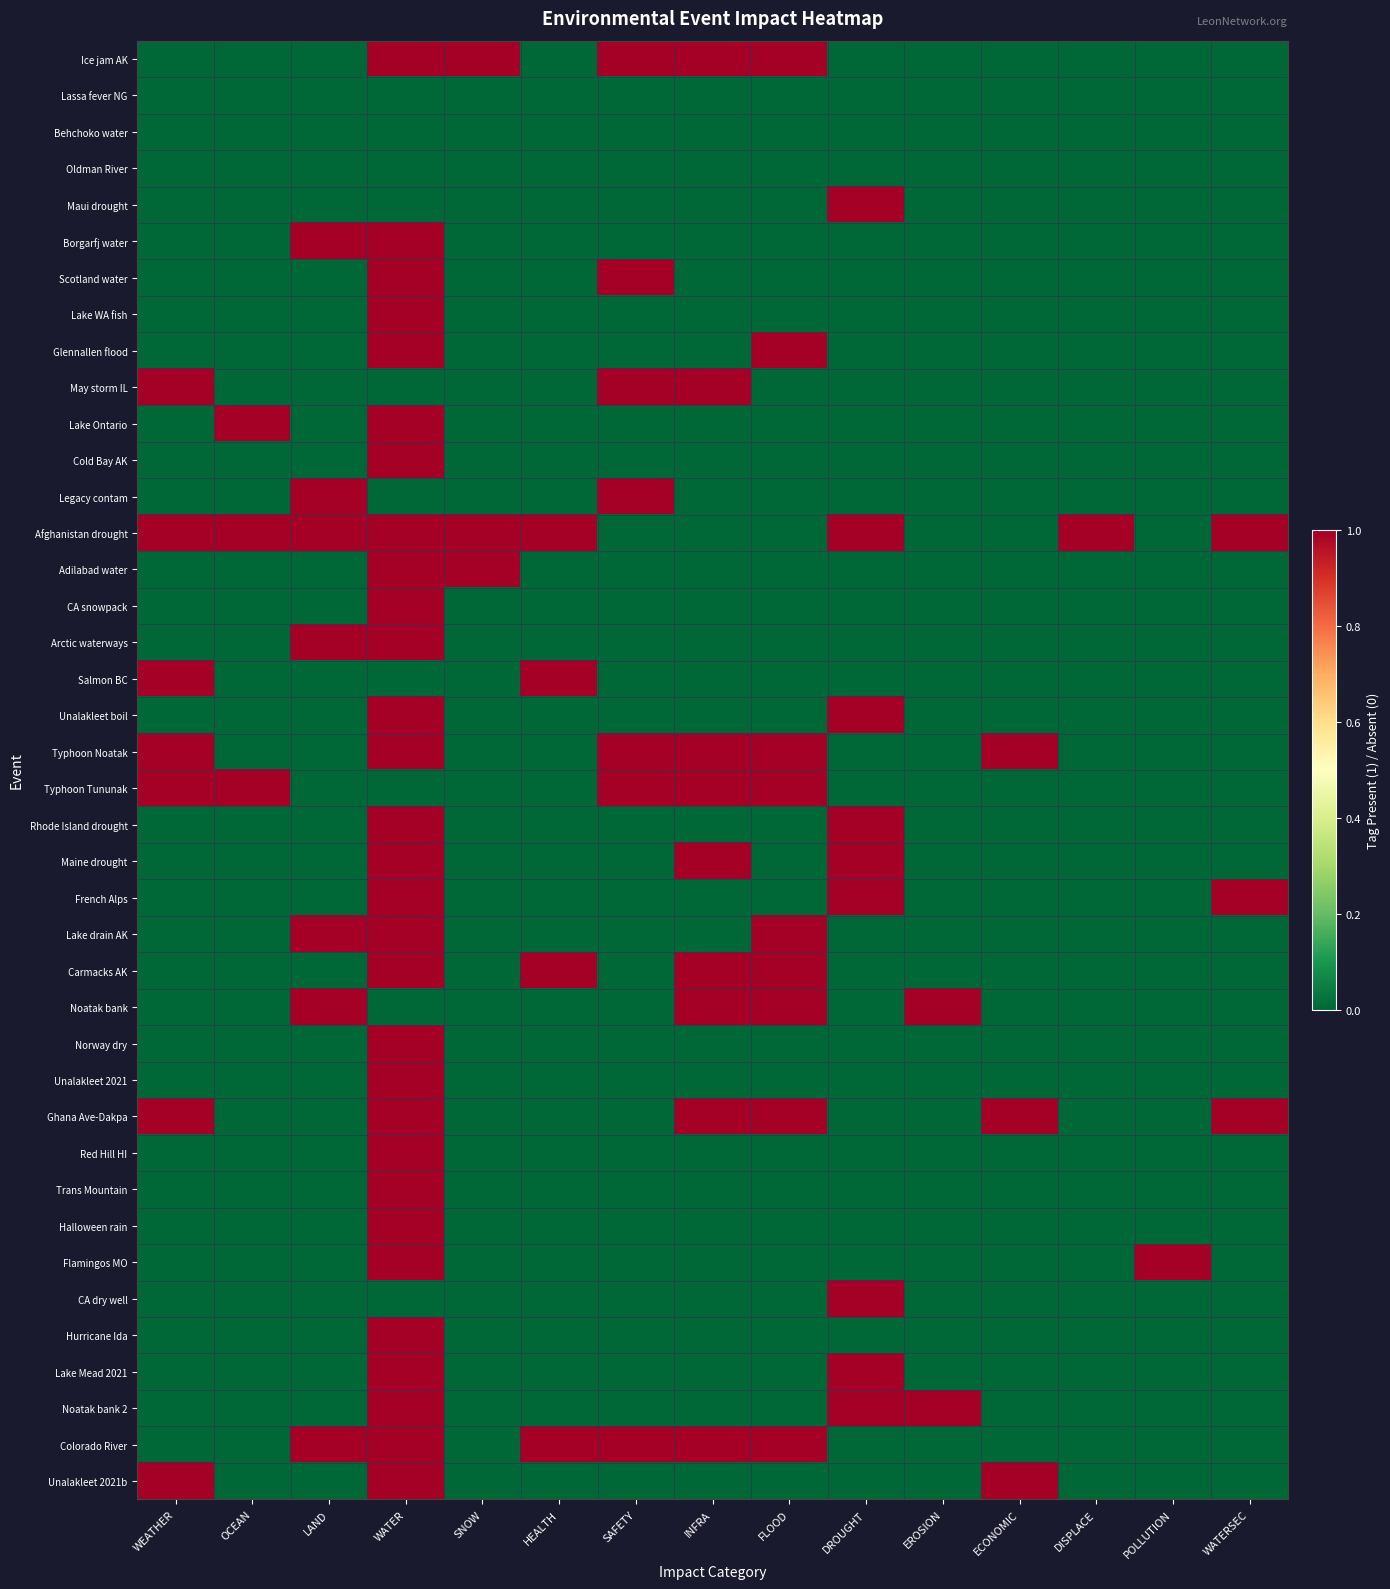

Reading left to right, extract all data points from this chart.

Ice jam AK: WEATHER=0	OCEAN=0	LAND=0	WATER=1	SNOW=1	HEALTH=0	SAFETY=1	INFRA=1	FLOOD=1	DROUGHT=0	EROSION=0	ECONOMIC=0	DISPLACE=0	POLLUTION=0	WATERSEC=0
Lassa fever NG: WEATHER=0	OCEAN=0	LAND=0	WATER=0	SNOW=0	HEALTH=0	SAFETY=0	INFRA=0	FLOOD=0	DROUGHT=0	EROSION=0	ECONOMIC=0	DISPLACE=0	POLLUTION=0	WATERSEC=0
Behchoko water: WEATHER=0	OCEAN=0	LAND=0	WATER=0	SNOW=0	HEALTH=0	SAFETY=0	INFRA=0	FLOOD=0	DROUGHT=0	EROSION=0	ECONOMIC=0	DISPLACE=0	POLLUTION=0	WATERSEC=0
Oldman River: WEATHER=0	OCEAN=0	LAND=0	WATER=0	SNOW=0	HEALTH=0	SAFETY=0	INFRA=0	FLOOD=0	DROUGHT=0	EROSION=0	ECONOMIC=0	DISPLACE=0	POLLUTION=0	WATERSEC=0
Maui drought: WEATHER=0	OCEAN=0	LAND=0	WATER=0	SNOW=0	HEALTH=0	SAFETY=0	INFRA=0	FLOOD=0	DROUGHT=1	EROSION=0	ECONOMIC=0	DISPLACE=0	POLLUTION=0	WATERSEC=0
Borgarfj water: WEATHER=0	OCEAN=0	LAND=1	WATER=1	SNOW=0	HEALTH=0	SAFETY=0	INFRA=0	FLOOD=0	DROUGHT=0	EROSION=0	ECONOMIC=0	DISPLACE=0	POLLUTION=0	WATERSEC=0
Scotland water: WEATHER=0	OCEAN=0	LAND=0	WATER=1	SNOW=0	HEALTH=0	SAFETY=1	INFRA=0	FLOOD=0	DROUGHT=0	EROSION=0	ECONOMIC=0	DISPLACE=0	POLLUTION=0	WATERSEC=0
Lake WA fish: WEATHER=0	OCEAN=0	LAND=0	WATER=1	SNOW=0	HEALTH=0	SAFETY=0	INFRA=0	FLOOD=0	DROUGHT=0	EROSION=0	ECONOMIC=0	DISPLACE=0	POLLUTION=0	WATERSEC=0
Glennallen flood: WEATHER=0	OCEAN=0	LAND=0	WATER=1	SNOW=0	HEALTH=0	SAFETY=0	INFRA=0	FLOOD=1	DROUGHT=0	EROSION=0	ECONOMIC=0	DISPLACE=0	POLLUTION=0	WATERSEC=0
May storm IL: WEATHER=1	OCEAN=0	LAND=0	WATER=0	SNOW=0	HEALTH=0	SAFETY=1	INFRA=1	FLOOD=0	DROUGHT=0	EROSION=0	ECONOMIC=0	DISPLACE=0	POLLUTION=0	WATERSEC=0
Lake Ontario: WEATHER=0	OCEAN=1	LAND=0	WATER=1	SNOW=0	HEALTH=0	SAFETY=0	INFRA=0	FLOOD=0	DROUGHT=0	EROSION=0	ECONOMIC=0	DISPLACE=0	POLLUTION=0	WATERSEC=0
Cold Bay AK: WEATHER=0	OCEAN=0	LAND=0	WATER=1	SNOW=0	HEALTH=0	SAFETY=0	INFRA=0	FLOOD=0	DROUGHT=0	EROSION=0	ECONOMIC=0	DISPLACE=0	POLLUTION=0	WATERSEC=0
Legacy contam: WEATHER=0	OCEAN=0	LAND=1	WATER=0	SNOW=0	HEALTH=0	SAFETY=1	INFRA=0	FLOOD=0	DROUGHT=0	EROSION=0	ECONOMIC=0	DISPLACE=0	POLLUTION=0	WATERSEC=0
Afghanistan drought: WEATHER=1	OCEAN=1	LAND=1	WATER=1	SNOW=1	HEALTH=1	SAFETY=0	INFRA=0	FLOOD=0	DROUGHT=1	EROSION=0	ECONOMIC=0	DISPLACE=1	POLLUTION=0	WATERSEC=1
Adilabad water: WEATHER=0	OCEAN=0	LAND=0	WATER=1	SNOW=1	HEALTH=0	SAFETY=0	INFRA=0	FLOOD=0	DROUGHT=0	EROSION=0	ECONOMIC=0	DISPLACE=0	POLLUTION=0	WATERSEC=0
CA snowpack: WEATHER=0	OCEAN=0	LAND=0	WATER=1	SNOW=0	HEALTH=0	SAFETY=0	INFRA=0	FLOOD=0	DROUGHT=0	EROSION=0	ECONOMIC=0	DISPLACE=0	POLLUTION=0	WATERSEC=0
Arctic waterways: WEATHER=0	OCEAN=0	LAND=1	WATER=1	SNOW=0	HEALTH=0	SAFETY=0	INFRA=0	FLOOD=0	DROUGHT=0	EROSION=0	ECONOMIC=0	DISPLACE=0	POLLUTION=0	WATERSEC=0
Salmon BC: WEATHER=1	OCEAN=0	LAND=0	WATER=0	SNOW=0	HEALTH=1	SAFETY=0	INFRA=0	FLOOD=0	DROUGHT=0	EROSION=0	ECONOMIC=0	DISPLACE=0	POLLUTION=0	WATERSEC=0
Unalakleet boil: WEATHER=0	OCEAN=0	LAND=0	WATER=1	SNOW=0	HEALTH=0	SAFETY=0	INFRA=0	FLOOD=0	DROUGHT=1	EROSION=0	ECONOMIC=0	DISPLACE=0	POLLUTION=0	WATERSEC=0
Typhoon Noatak: WEATHER=1	OCEAN=0	LAND=0	WATER=1	SNOW=0	HEALTH=0	SAFETY=1	INFRA=1	FLOOD=1	DROUGHT=0	EROSION=0	ECONOMIC=1	DISPLACE=0	POLLUTION=0	WATERSEC=0
Typhoon Tununak: WEATHER=1	OCEAN=1	LAND=0	WATER=0	SNOW=0	HEALTH=0	SAFETY=1	INFRA=1	FLOOD=1	DROUGHT=0	EROSION=0	ECONOMIC=0	DISPLACE=0	POLLUTION=0	WATERSEC=0
Rhode Island drought: WEATHER=0	OCEAN=0	LAND=0	WATER=1	SNOW=0	HEALTH=0	SAFETY=0	INFRA=0	FLOOD=0	DROUGHT=1	EROSION=0	ECONOMIC=0	DISPLACE=0	POLLUTION=0	WATERSEC=0
Maine drought: WEATHER=0	OCEAN=0	LAND=0	WATER=1	SNOW=0	HEALTH=0	SAFETY=0	INFRA=1	FLOOD=0	DROUGHT=1	EROSION=0	ECONOMIC=0	DISPLACE=0	POLLUTION=0	WATERSEC=0
French Alps: WEATHER=0	OCEAN=0	LAND=0	WATER=1	SNOW=0	HEALTH=0	SAFETY=0	INFRA=0	FLOOD=0	DROUGHT=1	EROSION=0	ECONOMIC=0	DISPLACE=0	POLLUTION=0	WATERSEC=1
Lake drain AK: WEATHER=0	OCEAN=0	LAND=1	WATER=1	SNOW=0	HEALTH=0	SAFETY=0	INFRA=0	FLOOD=1	DROUGHT=0	EROSION=0	ECONOMIC=0	DISPLACE=0	POLLUTION=0	WATERSEC=0
Carmacks AK: WEATHER=0	OCEAN=0	LAND=0	WATER=1	SNOW=0	HEALTH=1	SAFETY=0	INFRA=1	FLOOD=1	DROUGHT=0	EROSION=0	ECONOMIC=0	DISPLACE=0	POLLUTION=0	WATERSEC=0
Noatak bank: WEATHER=0	OCEAN=0	LAND=1	WATER=0	SNOW=0	HEALTH=0	SAFETY=0	INFRA=1	FLOOD=1	DROUGHT=0	EROSION=1	ECONOMIC=0	DISPLACE=0	POLLUTION=0	WATERSEC=0
Norway dry: WEATHER=0	OCEAN=0	LAND=0	WATER=1	SNOW=0	HEALTH=0	SAFETY=0	INFRA=0	FLOOD=0	DROUGHT=0	EROSION=0	ECONOMIC=0	DISPLACE=0	POLLUTION=0	WATERSEC=0
Unalakleet 2021: WEATHER=0	OCEAN=0	LAND=0	WATER=1	SNOW=0	HEALTH=0	SAFETY=0	INFRA=0	FLOOD=0	DROUGHT=0	EROSION=0	ECONOMIC=0	DISPLACE=0	POLLUTION=0	WATERSEC=0
Ghana Ave-Dakpa: WEATHER=1	OCEAN=0	LAND=0	WATER=1	SNOW=0	HEALTH=0	SAFETY=0	INFRA=1	FLOOD=1	DROUGHT=0	EROSION=0	ECONOMIC=1	DISPLACE=0	POLLUTION=0	WATERSEC=1
Red Hill HI: WEATHER=0	OCEAN=0	LAND=0	WATER=1	SNOW=0	HEALTH=0	SAFETY=0	INFRA=0	FLOOD=0	DROUGHT=0	EROSION=0	ECONOMIC=0	DISPLACE=0	POLLUTION=0	WATERSEC=0
Trans Mountain: WEATHER=0	OCEAN=0	LAND=0	WATER=1	SNOW=0	HEALTH=0	SAFETY=0	INFRA=0	FLOOD=0	DROUGHT=0	EROSION=0	ECONOMIC=0	DISPLACE=0	POLLUTION=0	WATERSEC=0
Halloween rain: WEATHER=0	OCEAN=0	LAND=0	WATER=1	SNOW=0	HEALTH=0	SAFETY=0	INFRA=0	FLOOD=0	DROUGHT=0	EROSION=0	ECONOMIC=0	DISPLACE=0	POLLUTION=0	WATERSEC=0
Flamingos MO: WEATHER=0	OCEAN=0	LAND=0	WATER=1	SNOW=0	HEALTH=0	SAFETY=0	INFRA=0	FLOOD=0	DROUGHT=0	EROSION=0	ECONOMIC=0	DISPLACE=0	POLLUTION=1	WATERSEC=0
CA dry well: WEATHER=0	OCEAN=0	LAND=0	WATER=0	SNOW=0	HEALTH=0	SAFETY=0	INFRA=0	FLOOD=0	DROUGHT=1	EROSION=0	ECONOMIC=0	DISPLACE=0	POLLUTION=0	WATERSEC=0
Hurricane Ida: WEATHER=0	OCEAN=0	LAND=0	WATER=1	SNOW=0	HEALTH=0	SAFETY=0	INFRA=0	FLOOD=0	DROUGHT=0	EROSION=0	ECONOMIC=0	DISPLACE=0	POLLUTION=0	WATERSEC=0
Lake Mead 2021: WEATHER=0	OCEAN=0	LAND=0	WATER=1	SNOW=0	HEALTH=0	SAFETY=0	INFRA=0	FLOOD=0	DROUGHT=1	EROSION=0	ECONOMIC=0	DISPLACE=0	POLLUTION=0	WATERSEC=0
Noatak bank 2: WEATHER=0	OCEAN=0	LAND=0	WATER=1	SNOW=0	HEALTH=0	SAFETY=0	INFRA=0	FLOOD=0	DROUGHT=1	EROSION=1	ECONOMIC=0	DISPLACE=0	POLLUTION=0	WATERSEC=0
Colorado River: WEATHER=0	OCEAN=0	LAND=1	WATER=1	SNOW=0	HEALTH=1	SAFETY=1	INFRA=1	FLOOD=1	DROUGHT=0	EROSION=0	ECONOMIC=0	DISPLACE=0	POLLUTION=0	WATERSEC=0
Unalakleet 2021b: WEATHER=1	OCEAN=0	LAND=0	WATER=1	SNOW=0	HEALTH=0	SAFETY=0	INFRA=0	FLOOD=0	DROUGHT=0	EROSION=0	ECONOMIC=1	DISPLACE=0	POLLUTION=0	WATERSEC=0